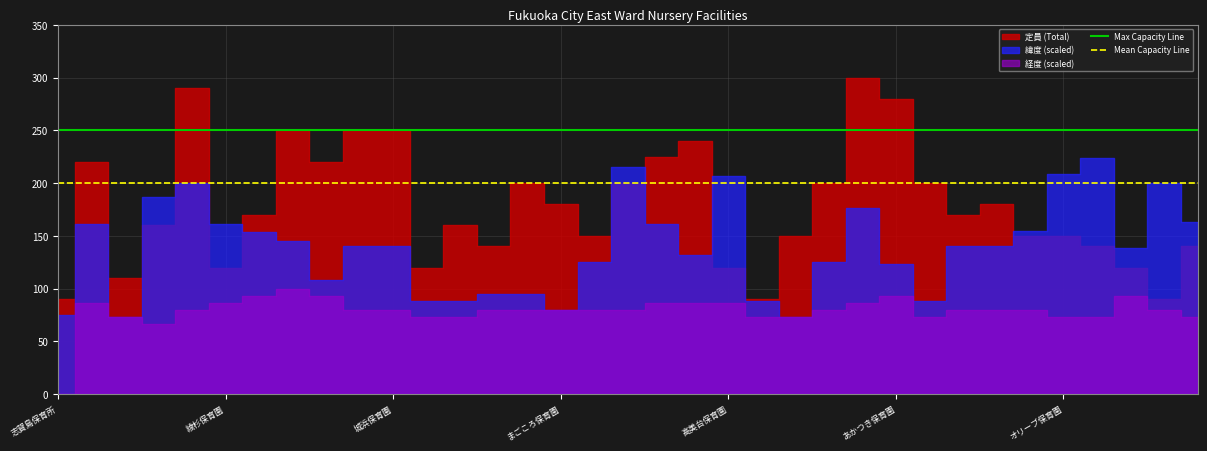

Read the Max Capacity Line value at 志賀島保育所.

250